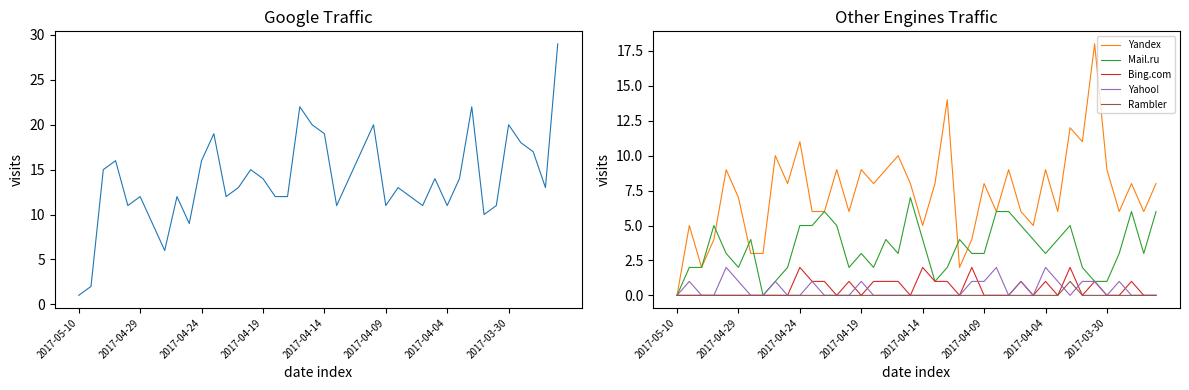

How many lines are shown in the chart?

6